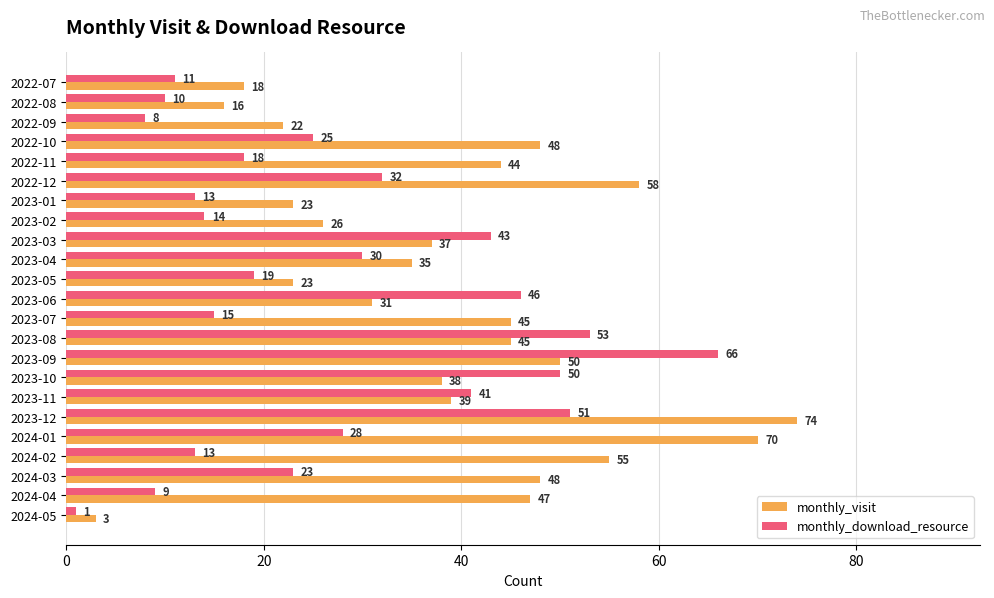

What is the total value across all series at 2024-03?

71